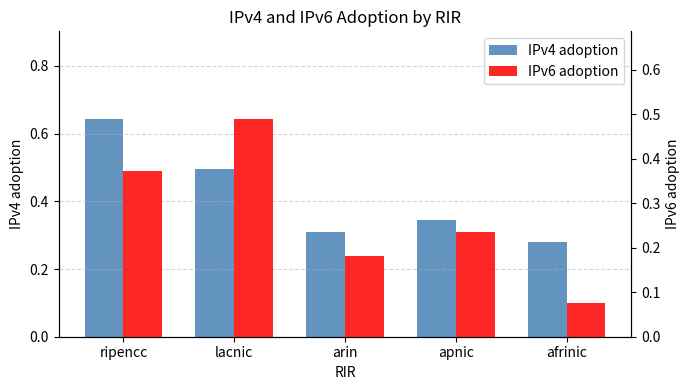

What position from the right is arin?

3